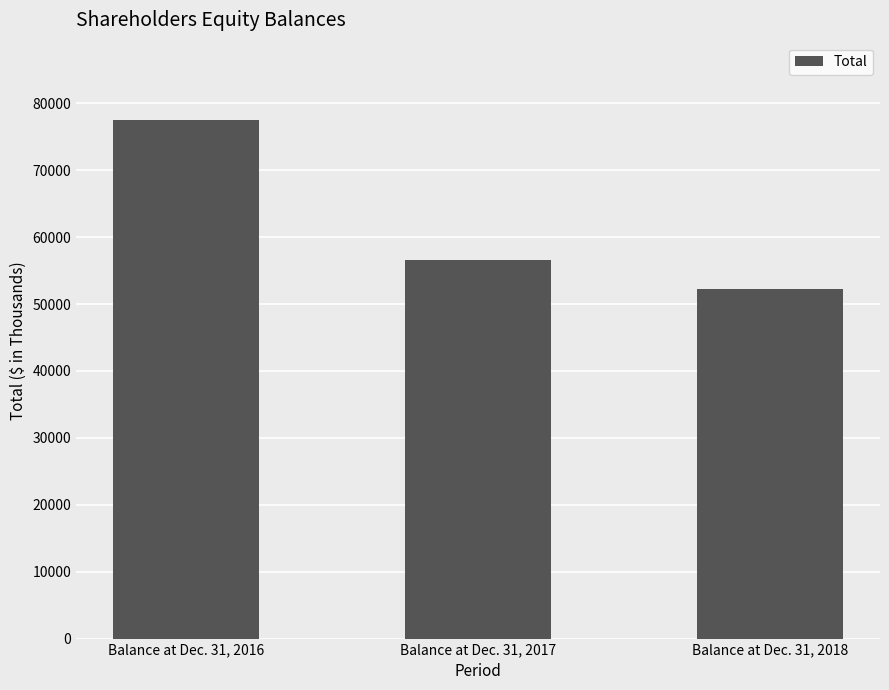

What is the value of the 1st bar from the left?

77449